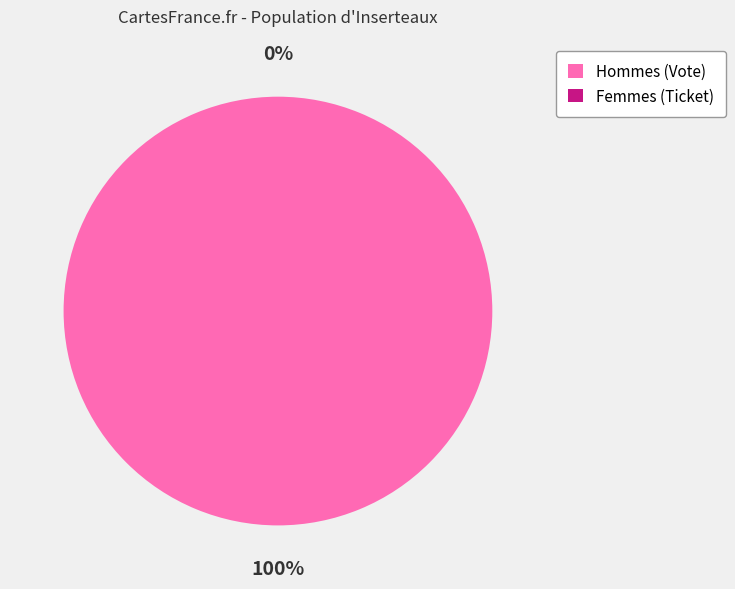

Rank the categories by value from lowest to highest.

Ticket (io_index=0), Vote (io_index=1)